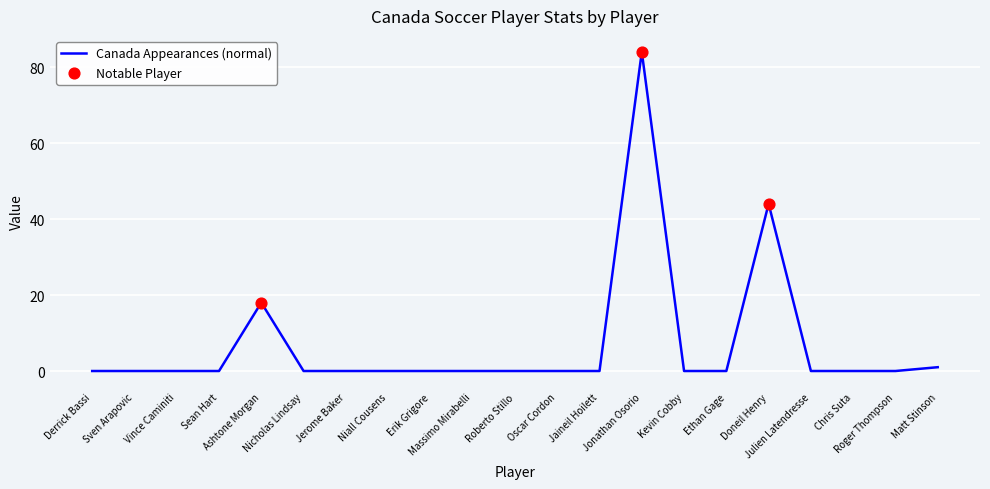

What is the difference between the maximum and minimum values?

84